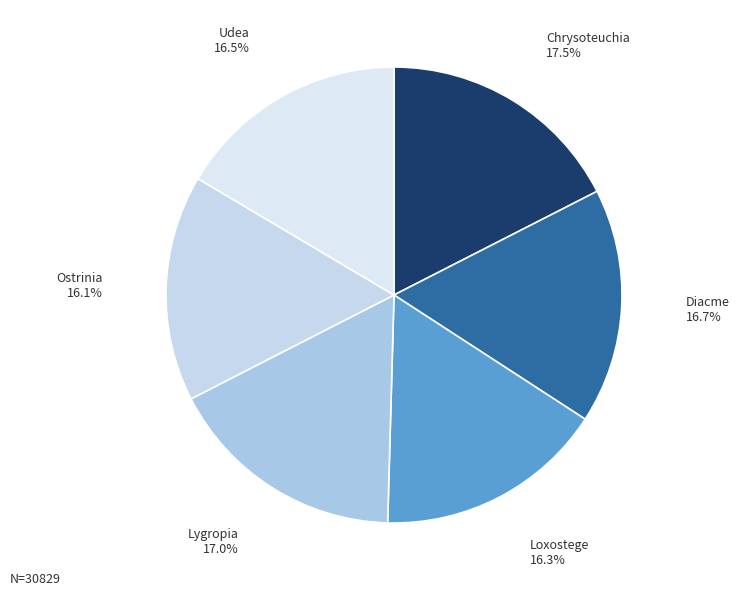

How many slices are in this pie chart?

6